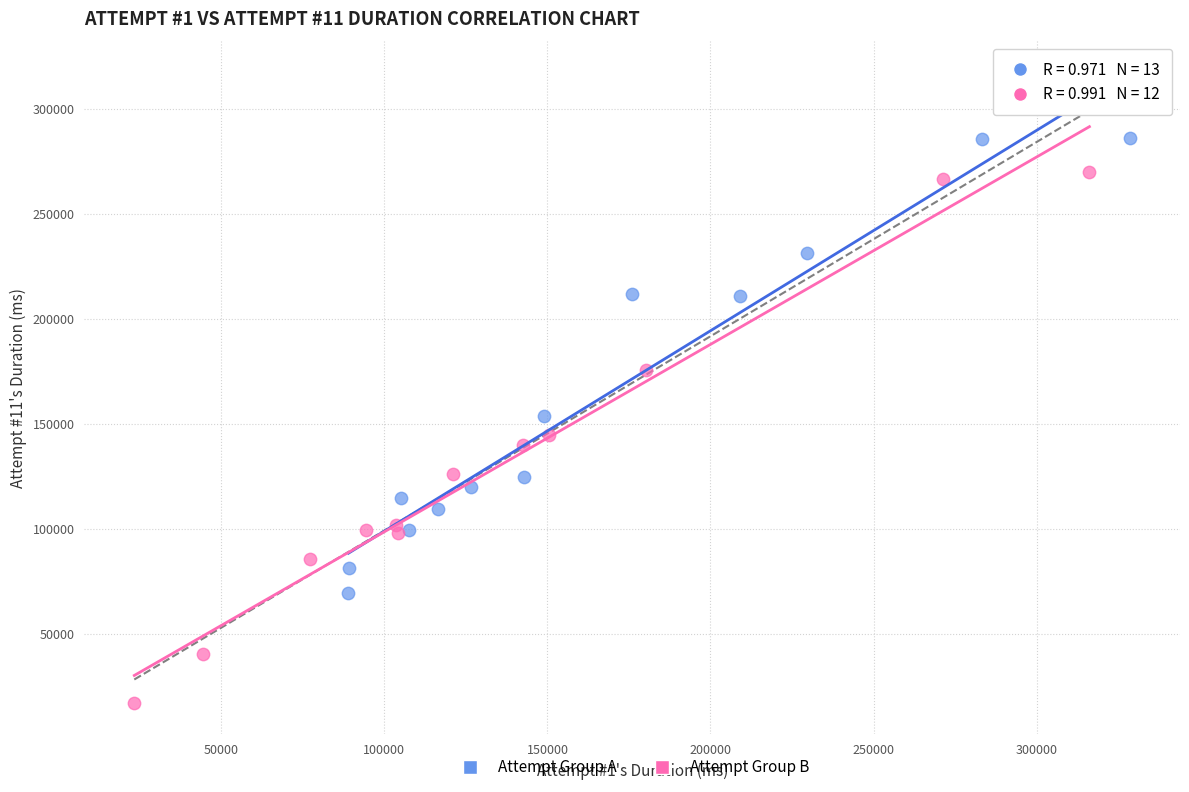

Which series has the largest Y range (max minus min)?

Attempt Group B